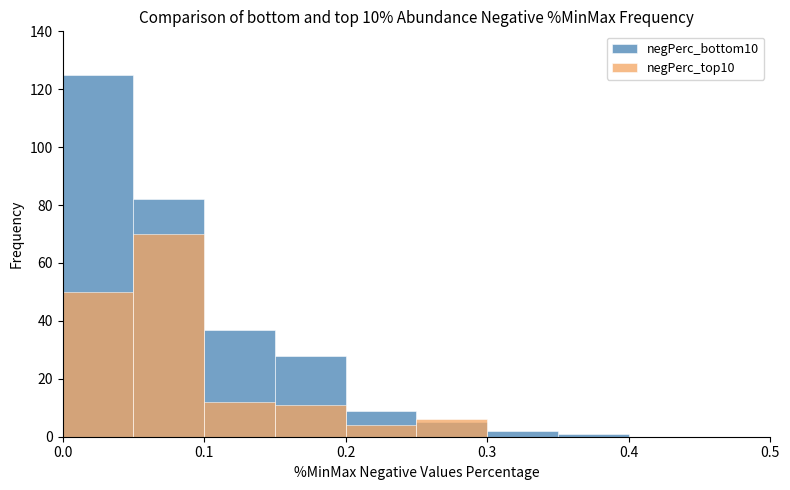

Rank the series by their maximum value, from highest to lowest.

negPerc_bottom10, negPerc_top10